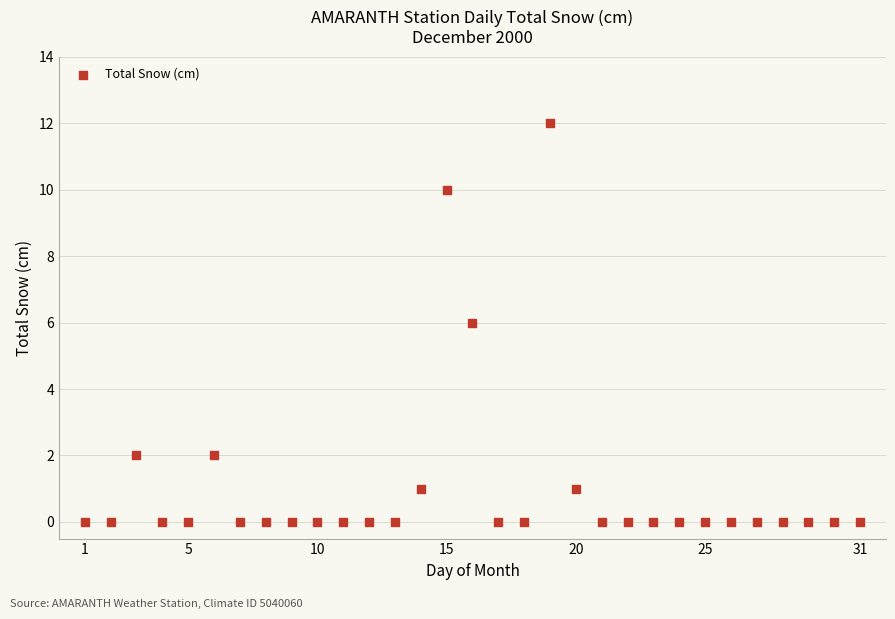

What is the range of X values (max minus min)?

30